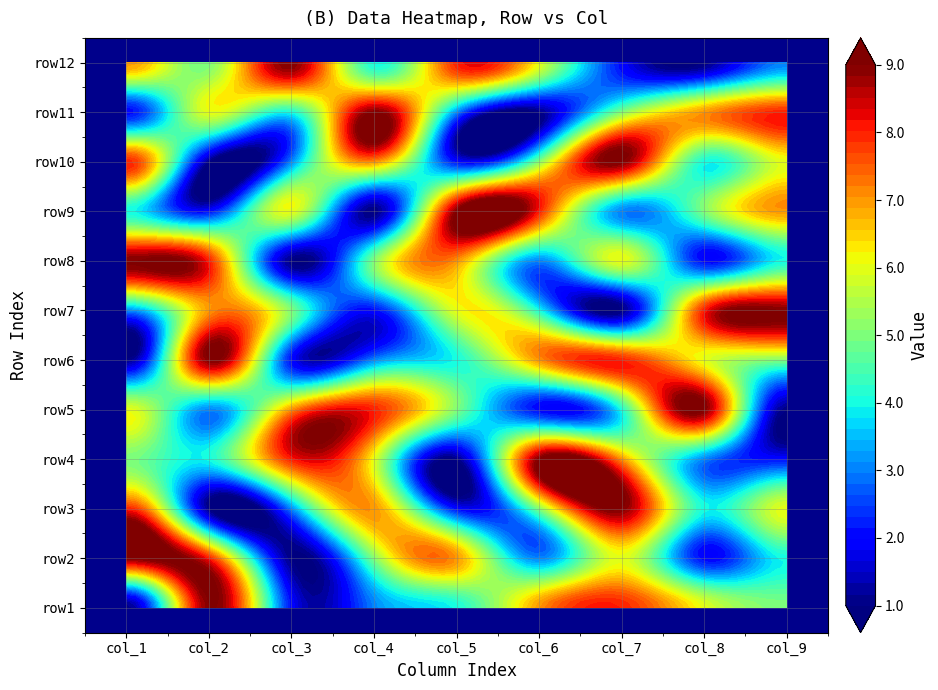

Reading left to right, transcribe all the data shown in this chart.

row1: 0=1	1=9	2=2	3=3	4=4	5=7	6=8	7=6	8=5
row2: 0=9	1=8	2=1	3=5	4=7	5=3	6=6	7=2	8=4
row3: 0=8	1=1	2=3	3=7	4=2	5=5	6=9	7=4	8=6
row4: 0=5	1=4	2=8	3=6	4=1	5=9	6=7	7=3	8=2
row5: 0=6	1=3	2=7	3=8	4=5	5=2	6=4	7=9	8=1
row6: 0=1	1=9	2=2	3=3	4=4	5=7	6=8	7=6	8=5
row7: 0=3	1=7	2=5	3=2	4=6	5=4	6=1	7=8	8=9
row8: 0=9	1=8	2=1	3=5	4=7	5=3	6=6	7=2	8=4
row9: 0=4	1=2	2=6	3=1	4=9	5=8	6=3	7=5	8=7
row10: 0=8	1=1	2=3	3=7	4=2	5=5	6=9	7=4	8=6
row11: 0=2	1=6	2=4	3=9	4=3	5=1	6=5	7=7	8=8
row12: 0=7	1=5	2=9	3=4	4=8	5=6	6=2	7=1	8=3